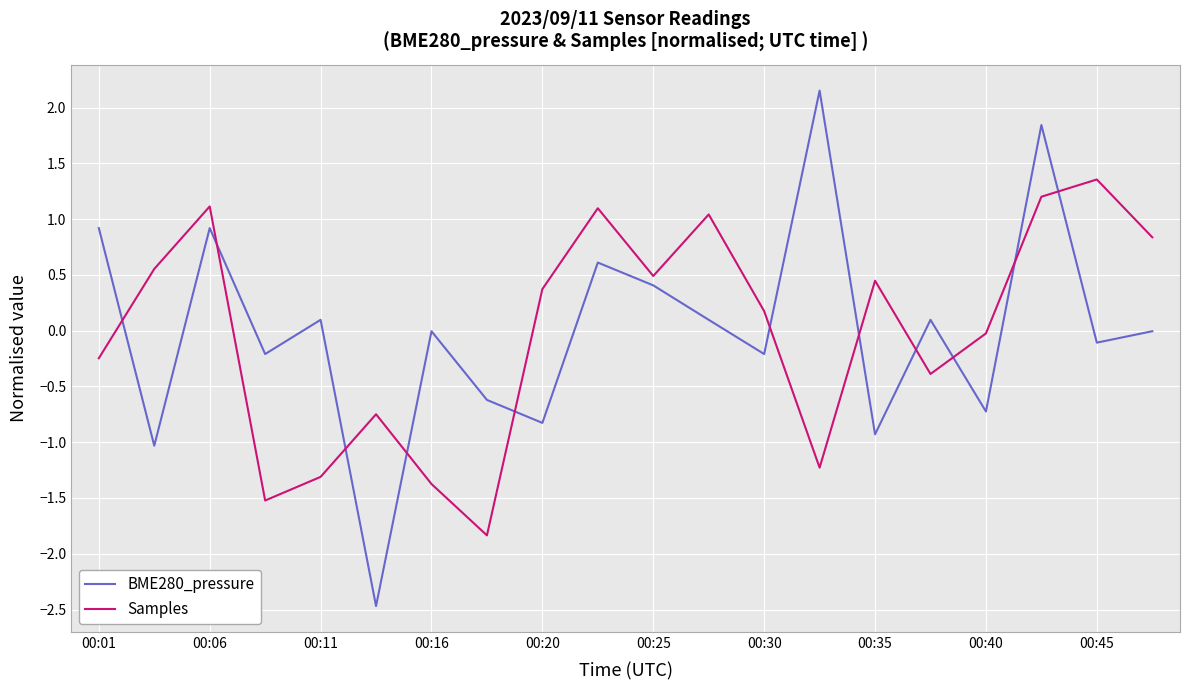

Which series has the widest spread of values?

BME280_pressure